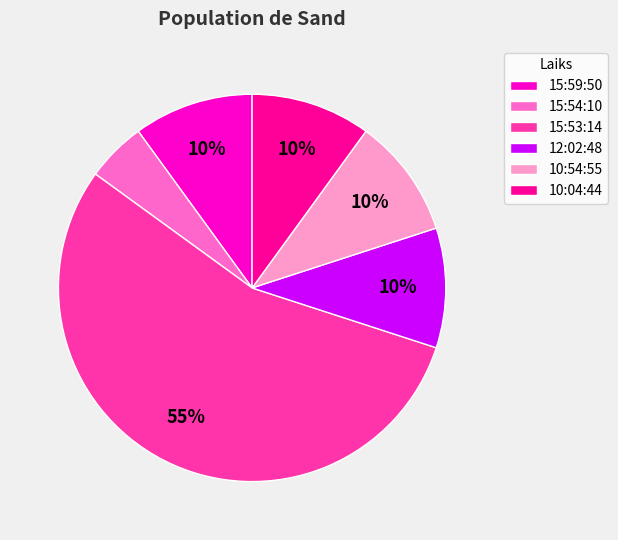

To the nearest percent, what is the average slice percentage?

17%